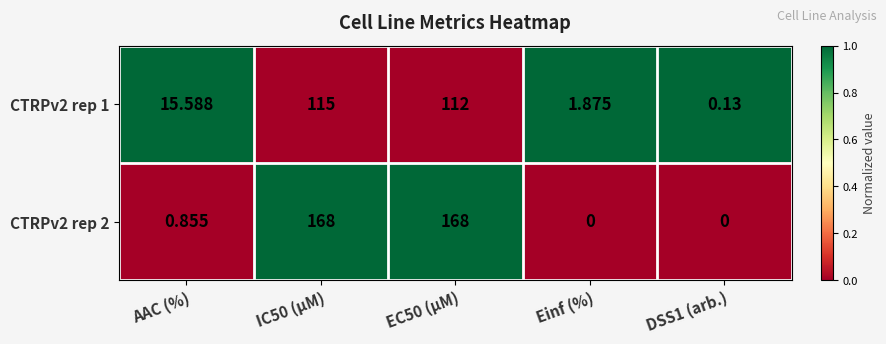

Is the value of CTRPv2 rep 2 at AAC (%) greater than the value of CTRPv2 rep 1 at EC50 (µM)?

No